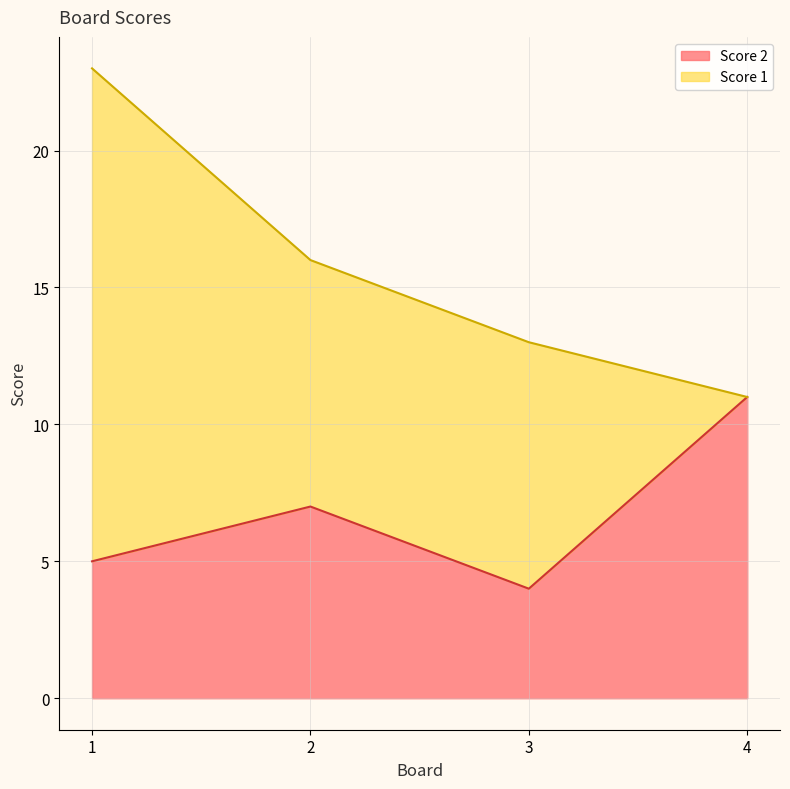

What is the sum of the values at 2 and 3?

11